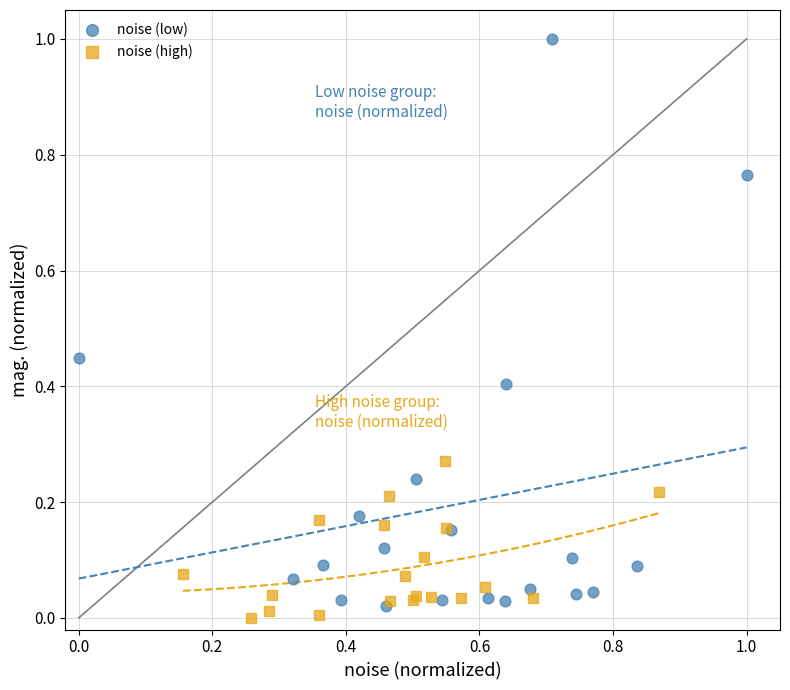

Which series has the largest Y range (max minus min)?

noise (low)